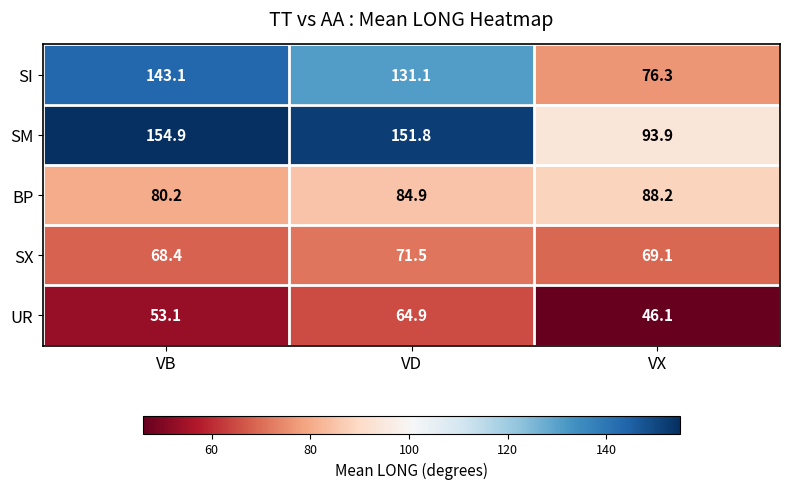

What is the difference between the highest and lowest values at VB?

101.8